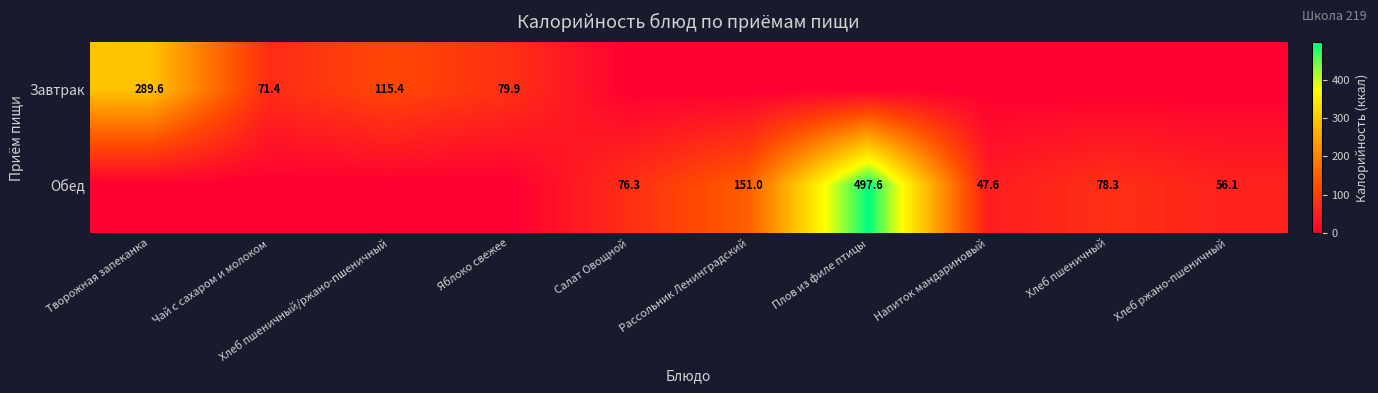

True or false: Завтрак has a value of 72.6 at Хлеб пшеничный/ржано-пшеничный.

False